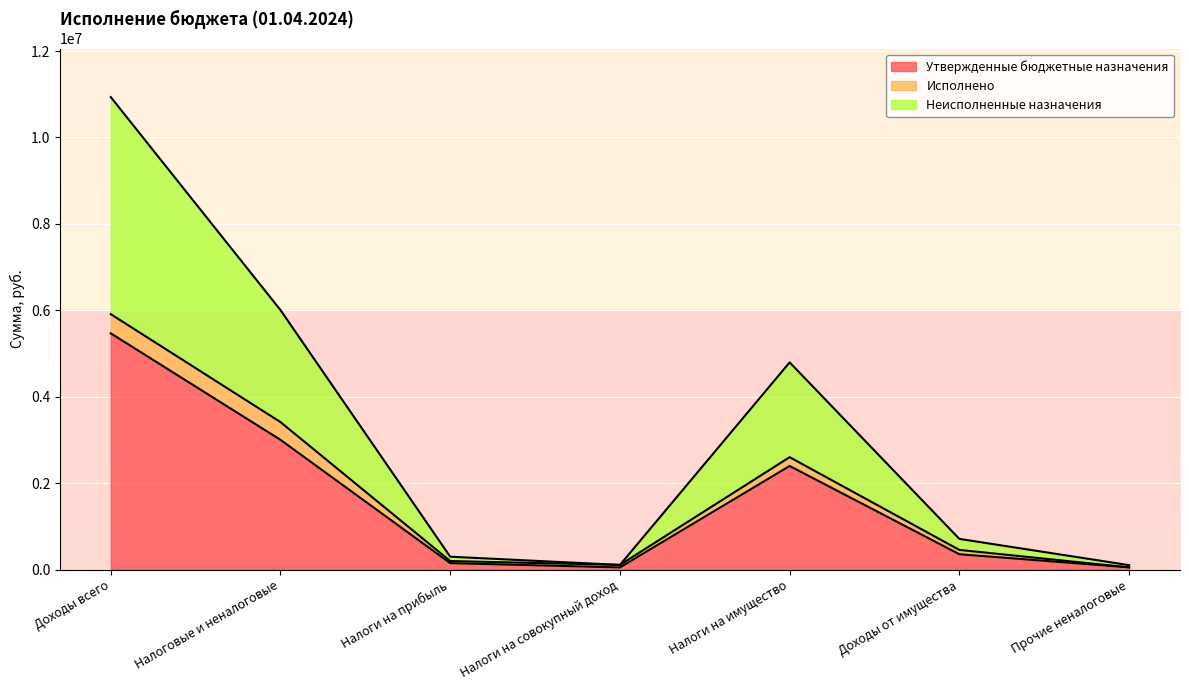

At which category is the sum across all series the highest?

Доходы всего